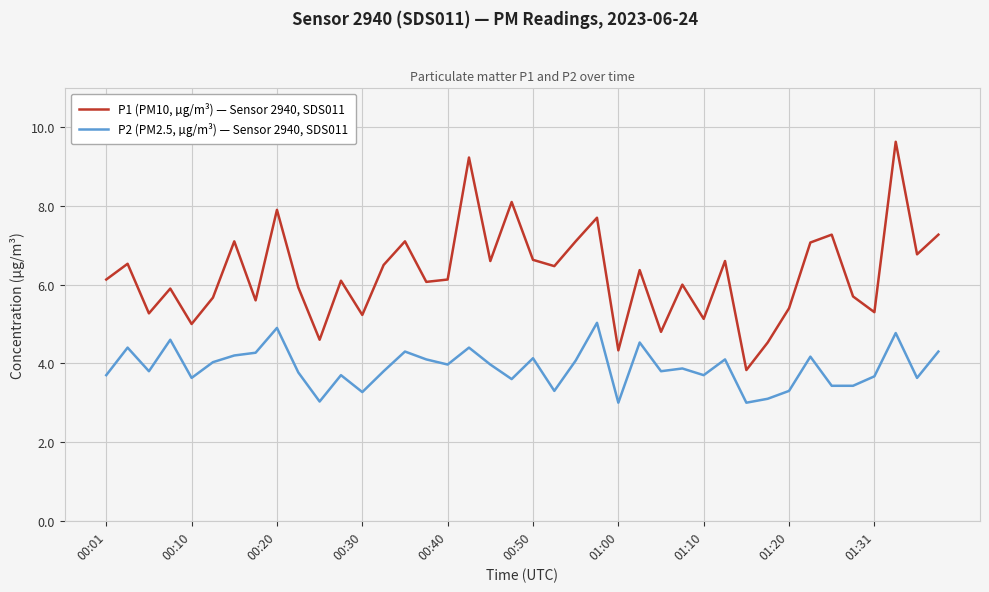

What is the difference between the maximum and minimum values in the P1 (PM10, µg/m³) — Sensor 2940, SDS011 series?

5.8